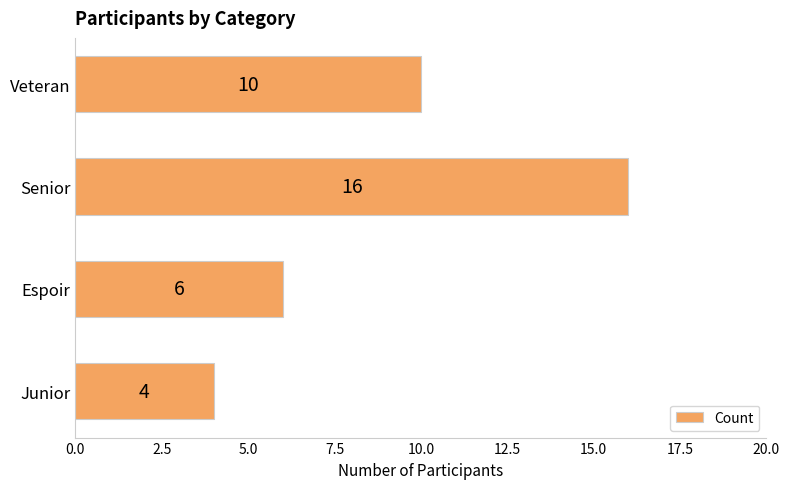

Count the values in the range 6 to 16.

3